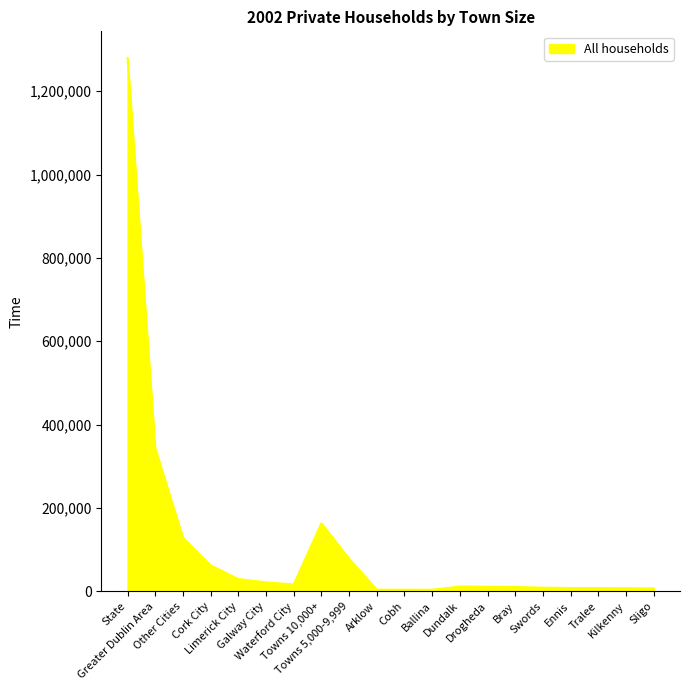

What is the greatest value displayed?

1279617